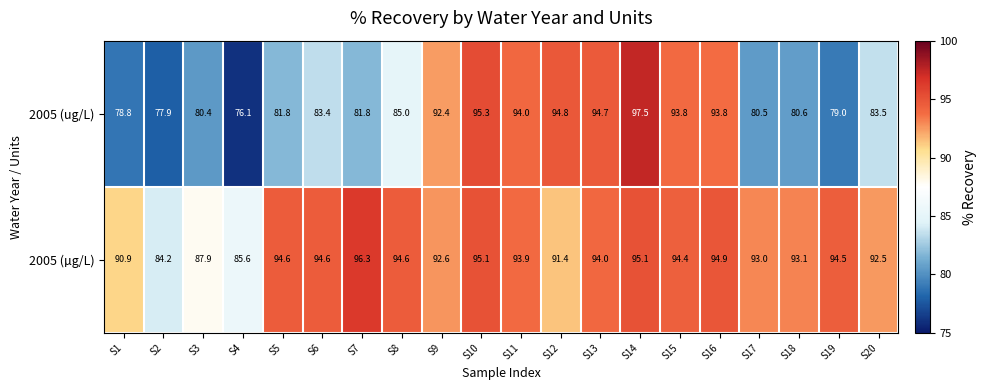

Between S19 and S20, which series saw the biggest shift?

2005 (ug/L)